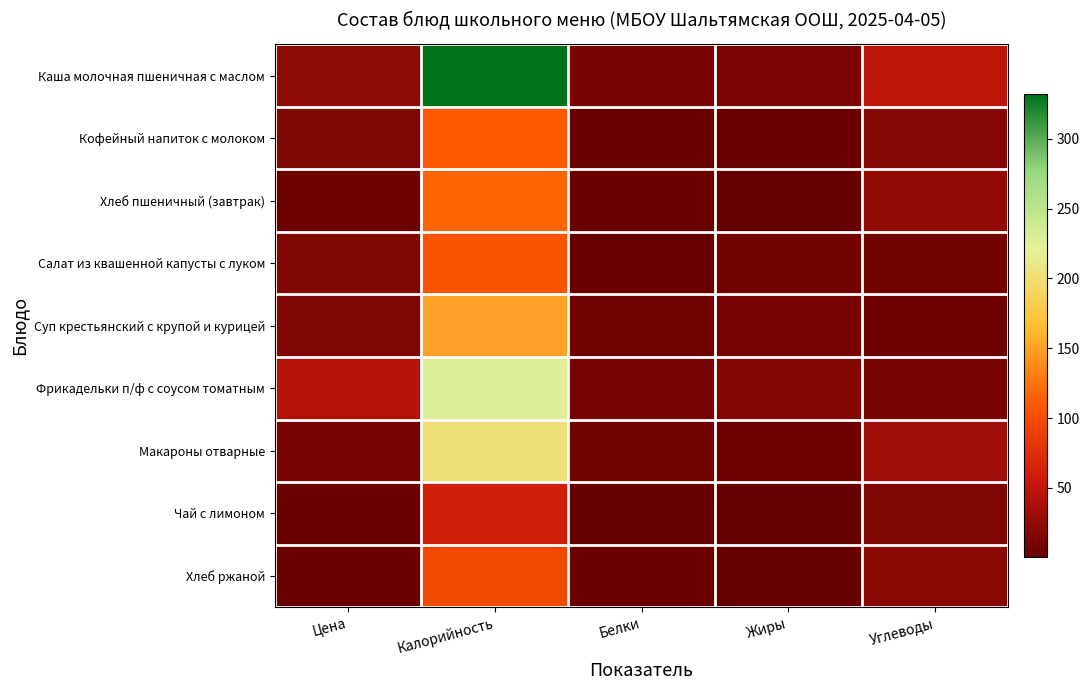

What is the total value across all series at Углеводы?

178.8